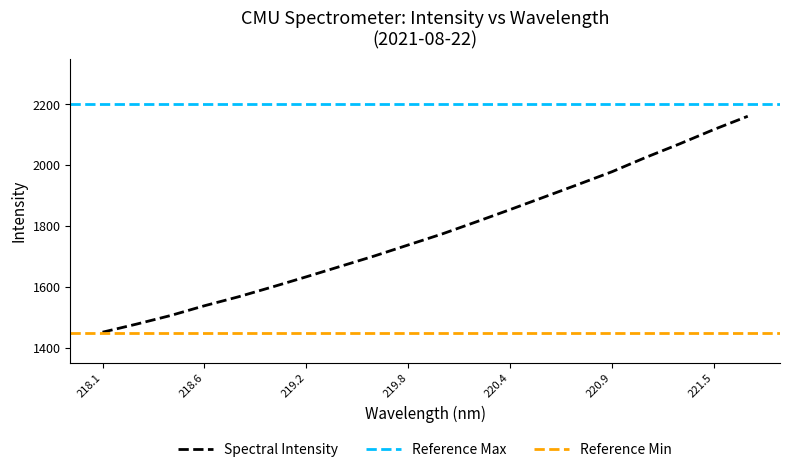

What is the sum of all values?

35507.5